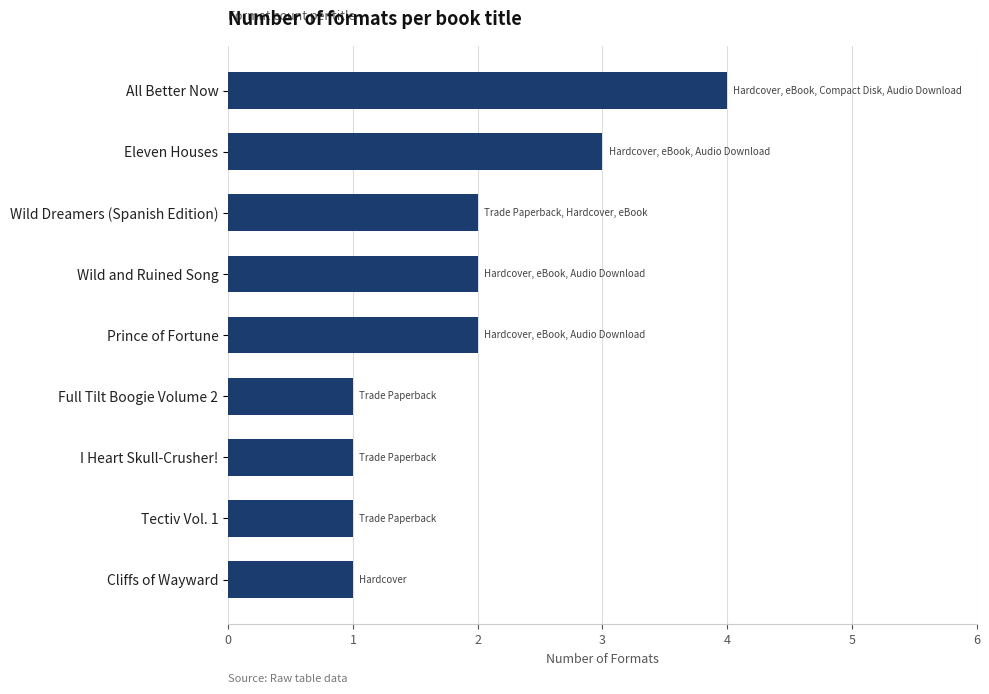

What is the maximum value shown in the chart?

4